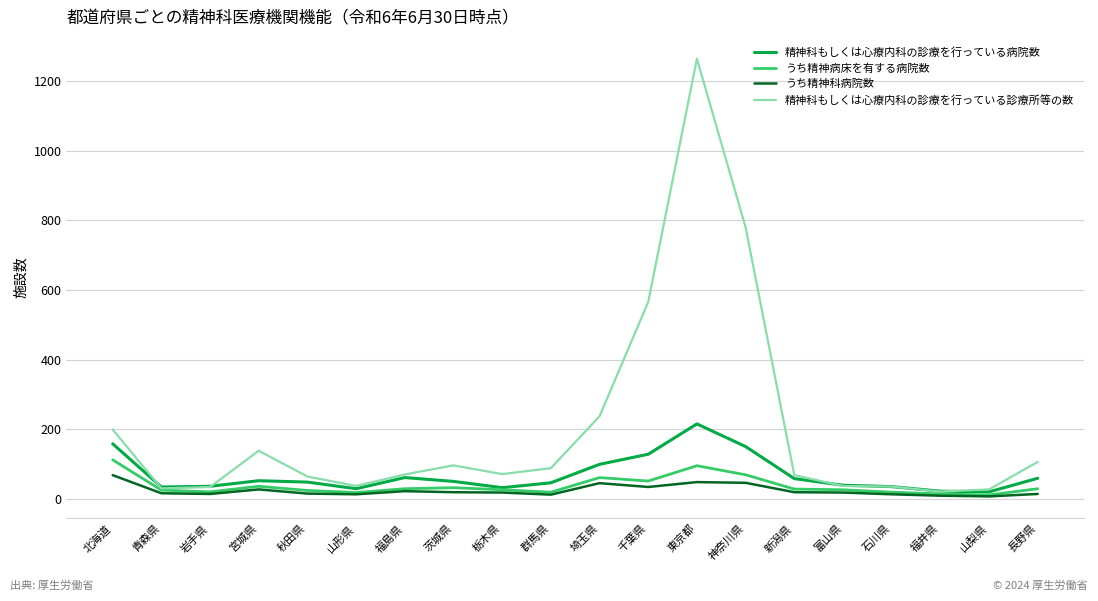

Which series has the largest range (max minus min)?

精神科もしくは心療内科の診療を行っている診療所等の数